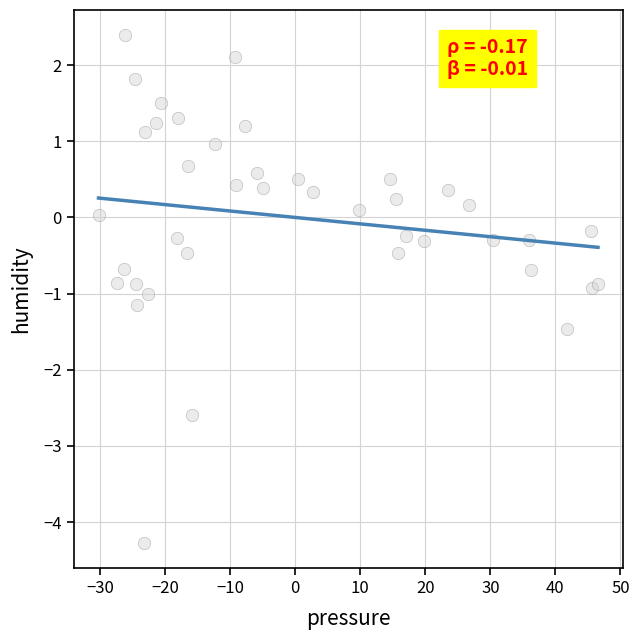

What is the range of Y values (max minus min)?

6.7